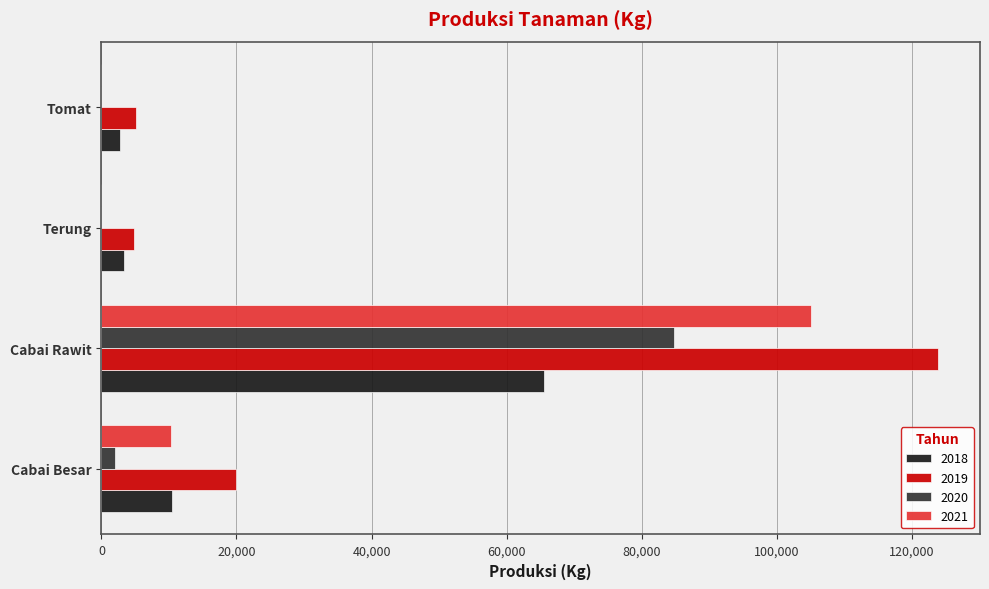

Which series has the largest total across all categories?

2019